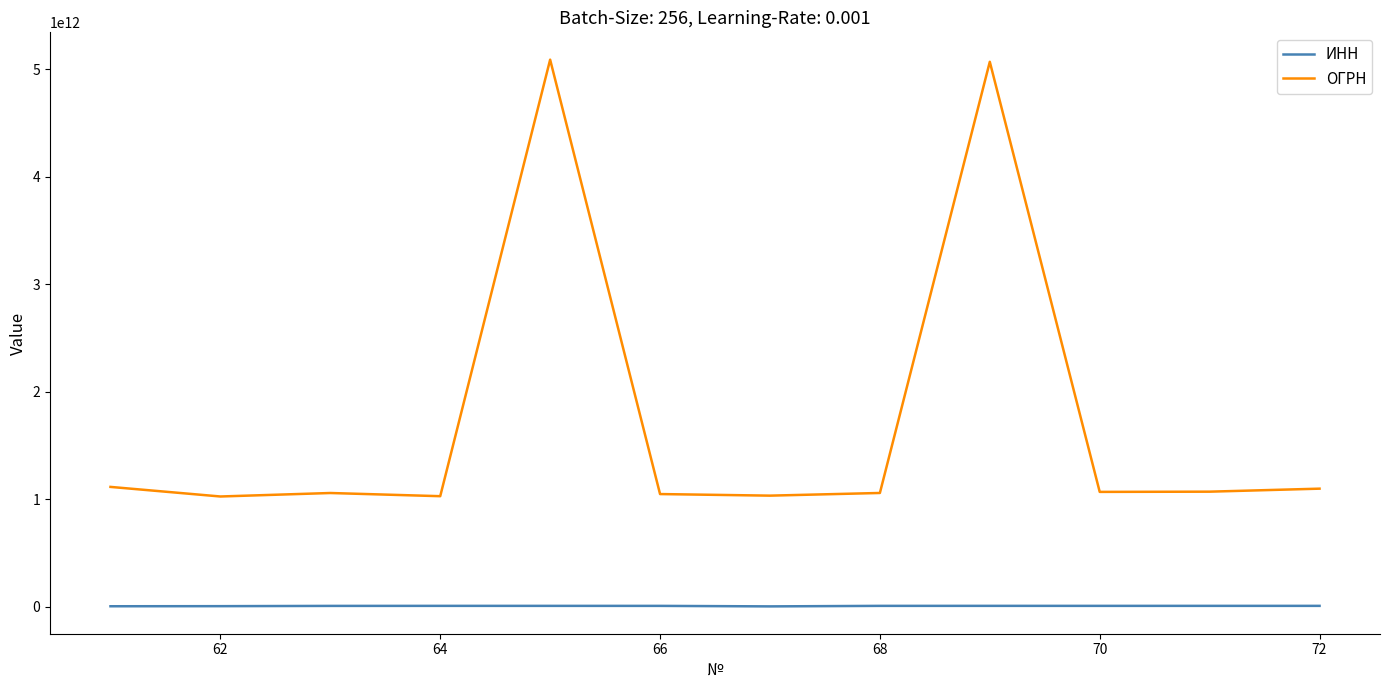

Which series has the largest range (max minus min)?

ОГРН